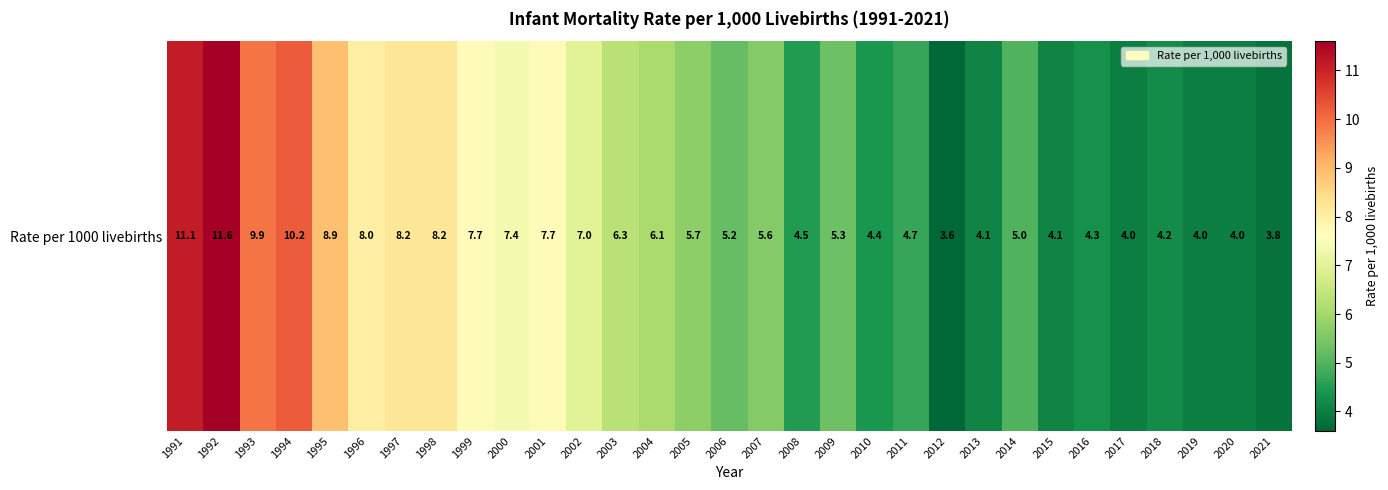

Where does the data first go above 5?

1991